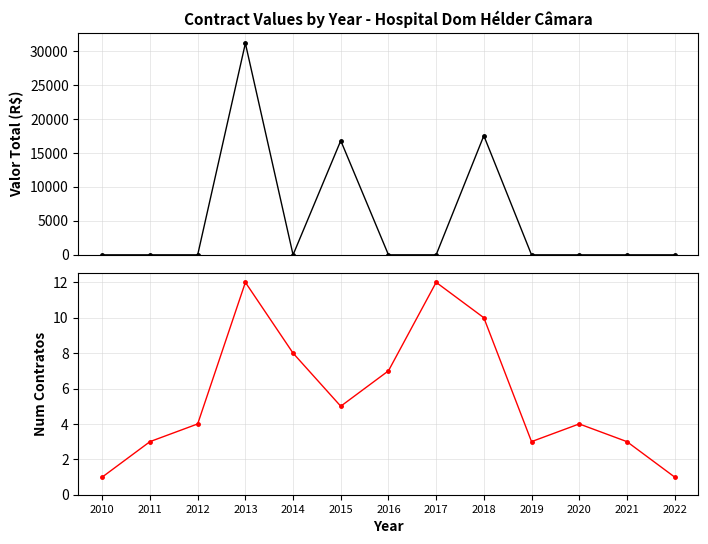

Is it true that Valor Total equals -15357.8 at 2022?

False